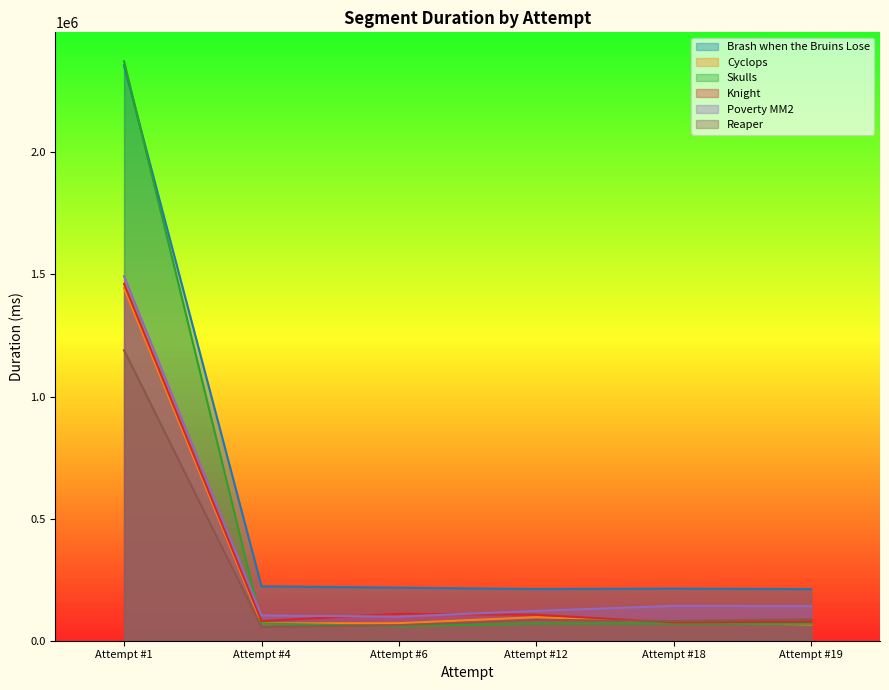

Reading right to left, what are all the values shown in this chart?

Brash when the Bruins Lose: 211174	213375	211660	217175	222869	2355847
Cyclops: 66328	77326	96452	71752	71153	1443849
Skulls: 69320	69755	70199	59759	70199	2372885
Knight: 78311	74982	106488	110255	80568	1461686
Poverty MM2: 141574	142821	122175	98657	103441	1492878
Reaper: 87316	80688	85280	63726	56406	1189862